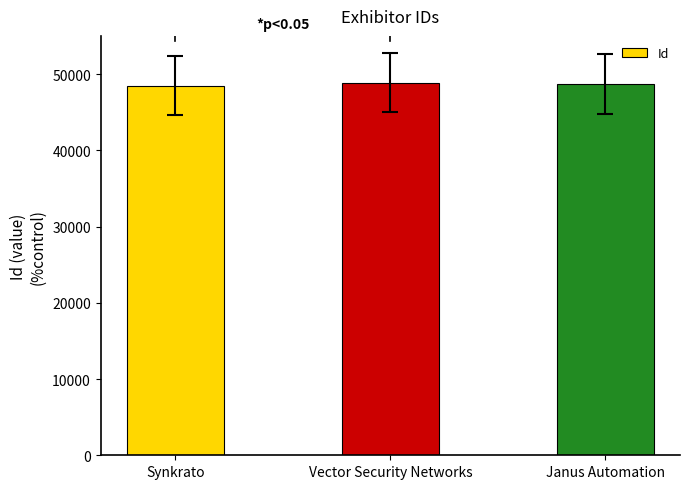

What position from the left is Vector Security Networks?

2